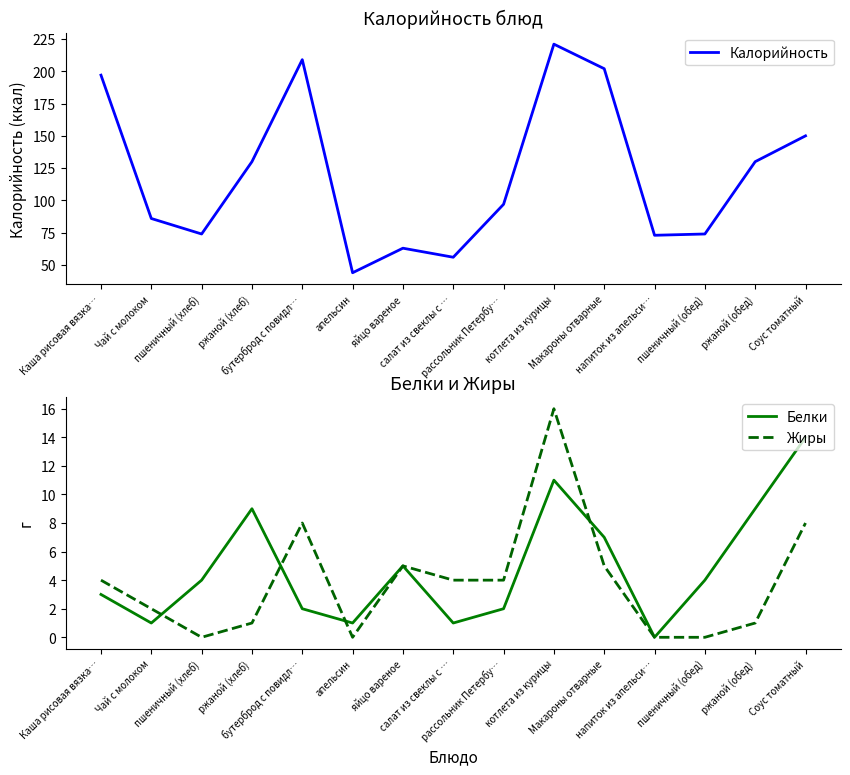

Rank the series by their maximum value, from lowest to highest.

Белки, Жиры, Калорийность